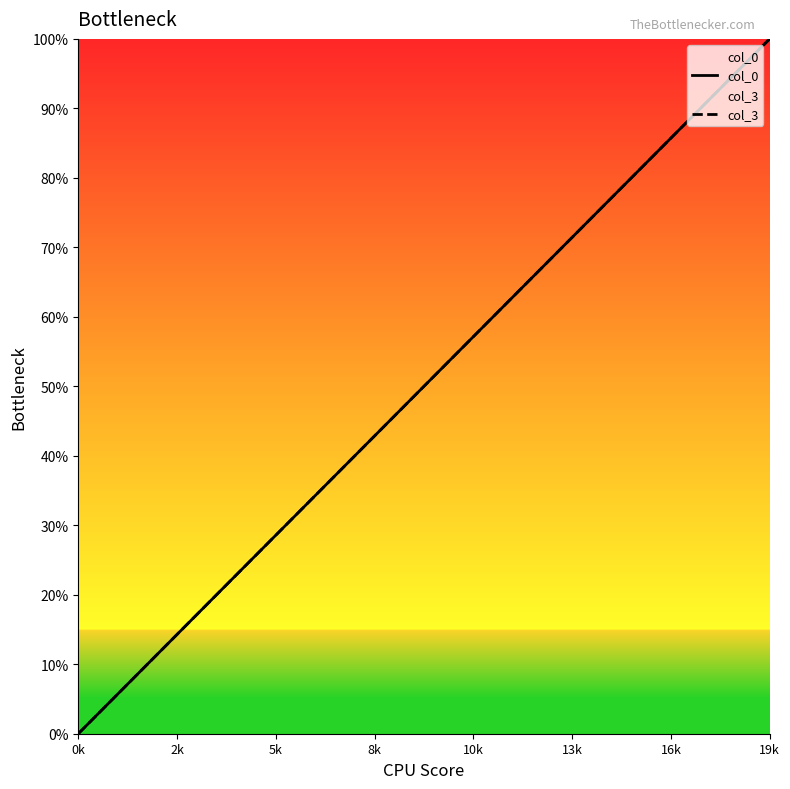

Which category has the highest value across all series?

19k